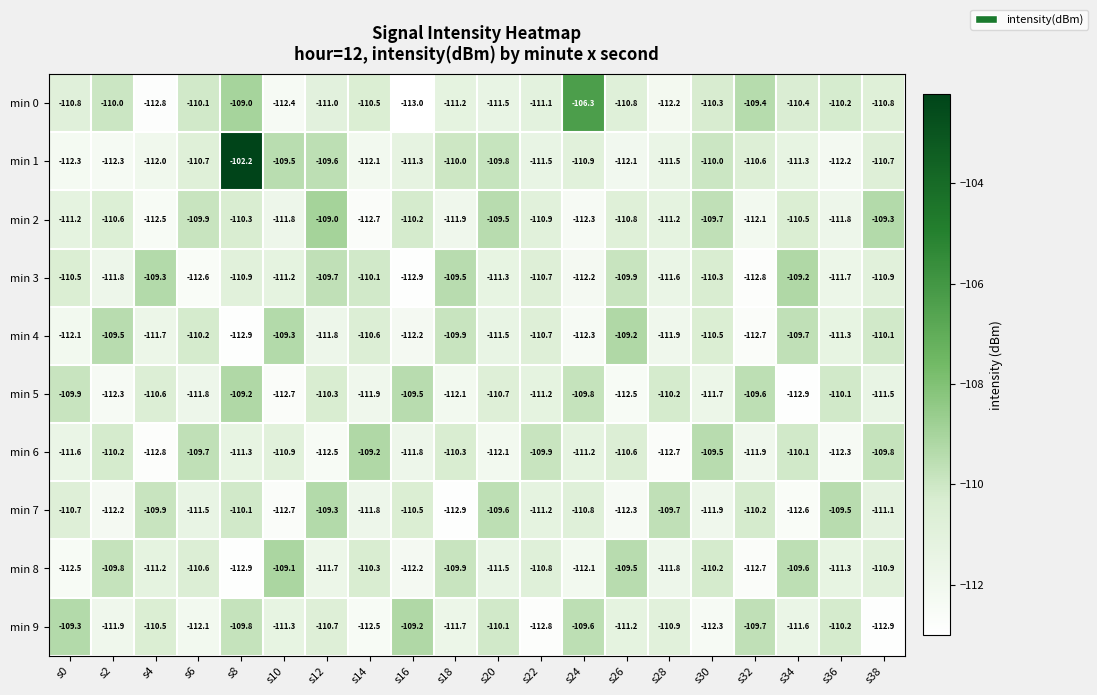

Rank the series at s6 from highest to lowest value.

min 6, min 2, min 0, min 4, min 8, min 1, min 7, min 5, min 9, min 3